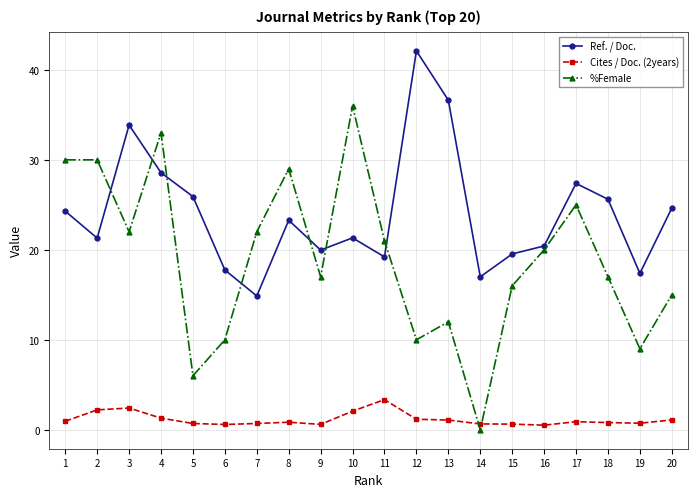

What is the difference between the maximum and minimum values in the Cites / Doc. (2years) series?

2.8